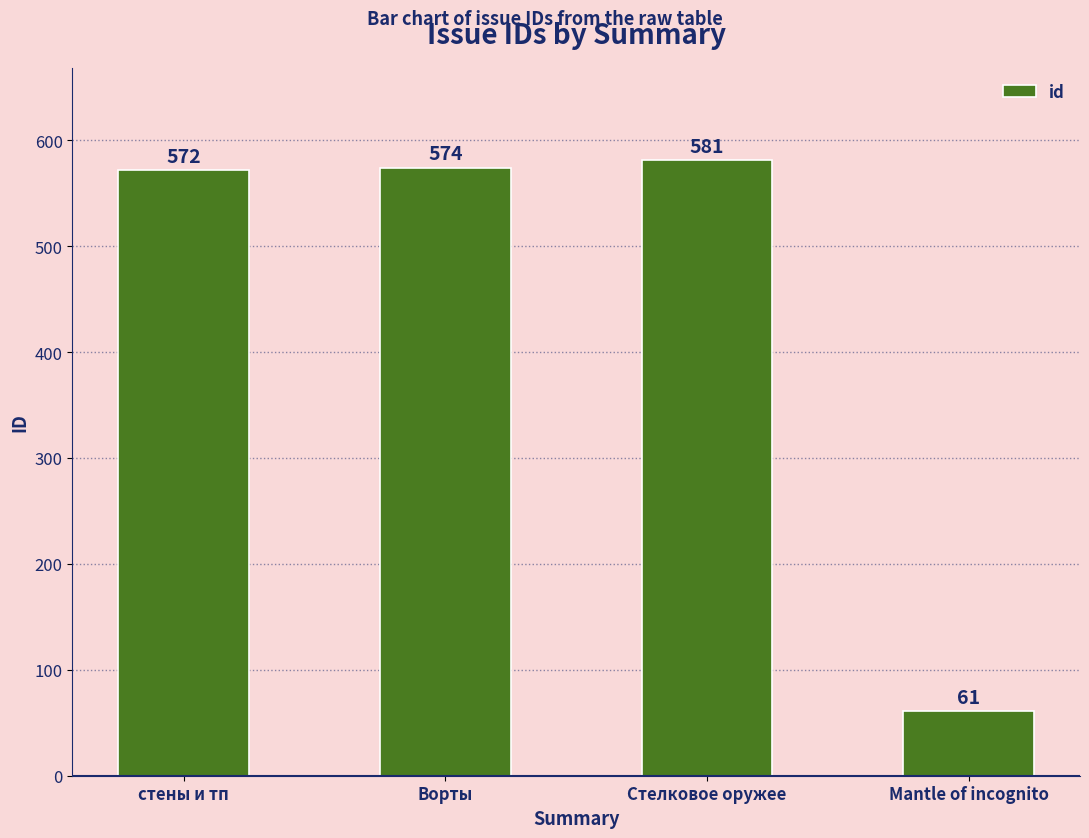

Approximately how many times larger is the value at Mantle of incognito compared to стены и тп?

0.1